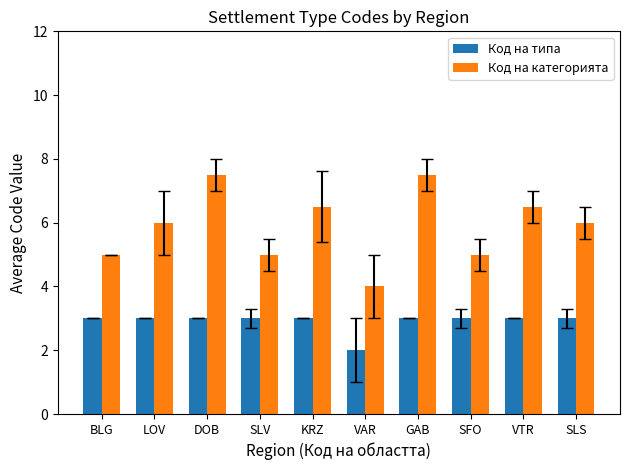

Which series changed the most between DOB and SLS?

Код на категорията